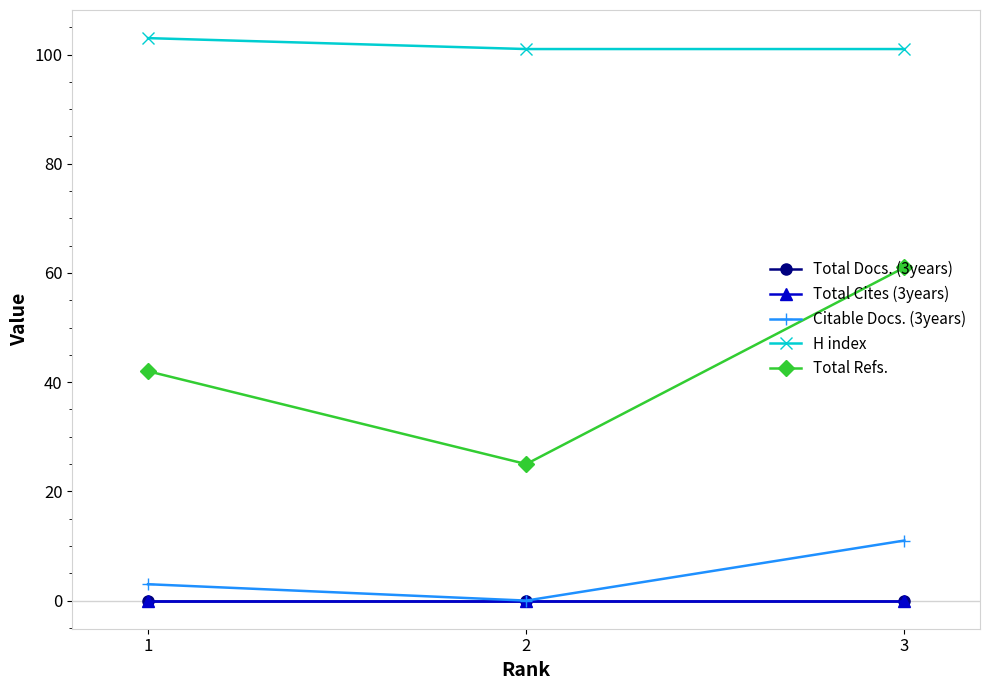

At which label is Total Refs. closest to 43?

1